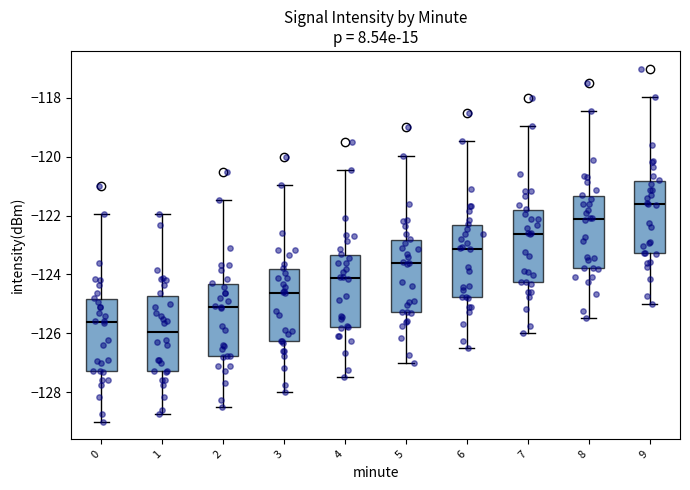

Reading left to right, transcribe this box plot: for each box, give where its median line is, the range the box spans, and where its two whiskers end, as read against the y-axis. The values are not printed on the chart, so give them approximately, as read against the axis.

0: median -125.6, box -127.2 to -124.8, whiskers -129.0 to -122.0
1: median -126.0, box -127.2 to -124.8, whiskers -128.8 to -122.0
2: median -125.2, box -126.8 to -124.4, whiskers -128.4 to -121.4
3: median -124.6, box -126.2 to -123.8, whiskers -128.0 to -121.0
4: median -124.2, box -125.8 to -123.4, whiskers -127.4 to -120.4
5: median -123.6, box -125.2 to -122.8, whiskers -127.0 to -120.0
6: median -123.2, box -124.8 to -122.4, whiskers -126.4 to -119.4
7: median -122.6, box -124.2 to -121.8, whiskers -126.0 to -119.0
8: median -122.2, box -123.8 to -121.4, whiskers -125.4 to -118.4
9: median -121.6, box -123.2 to -120.8, whiskers -125.0 to -118.0